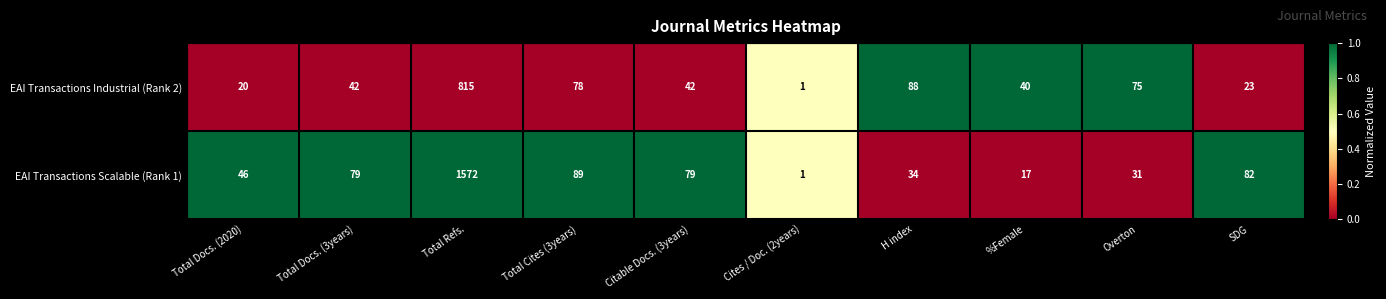

How many series are shown in this chart?

2